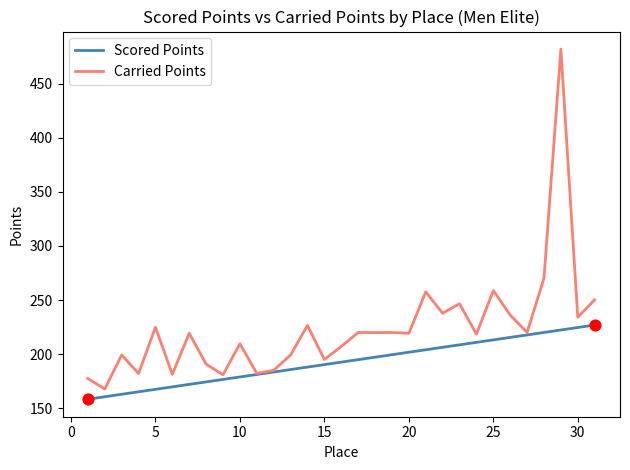

Which series has the largest total across all categories?

Carried Points